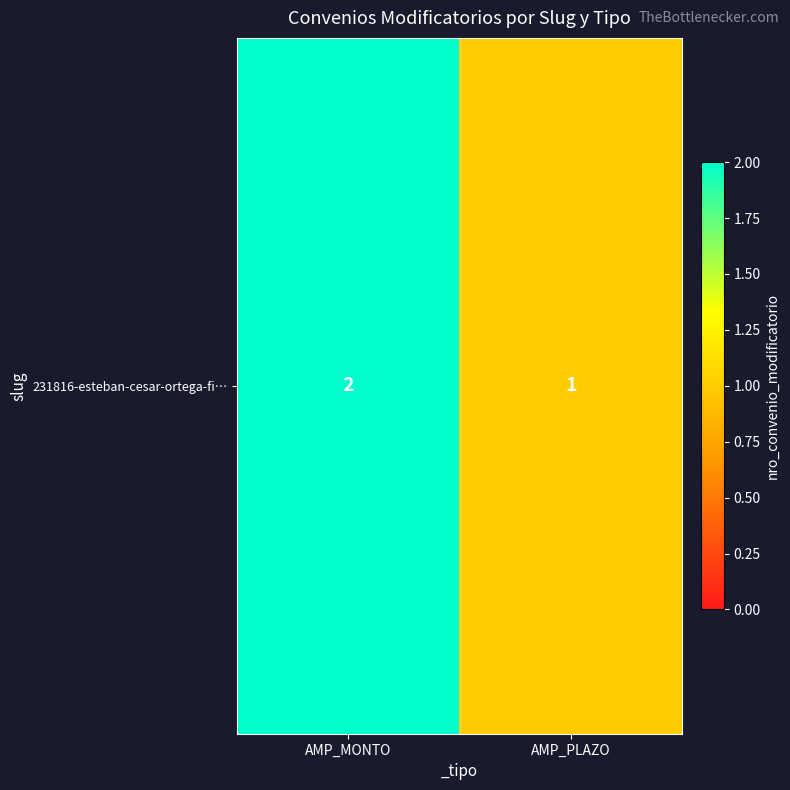

What is the approximate value at AMP_PLAZO?

1